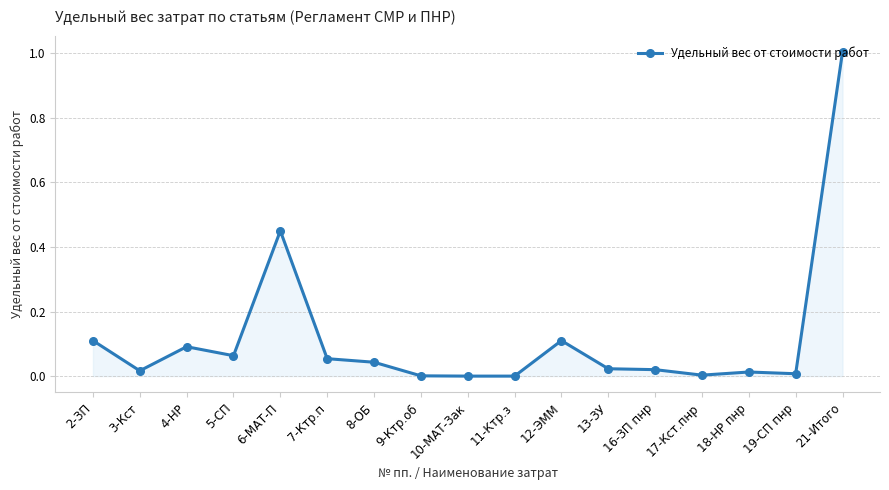

What is the sum of all values?

2.0